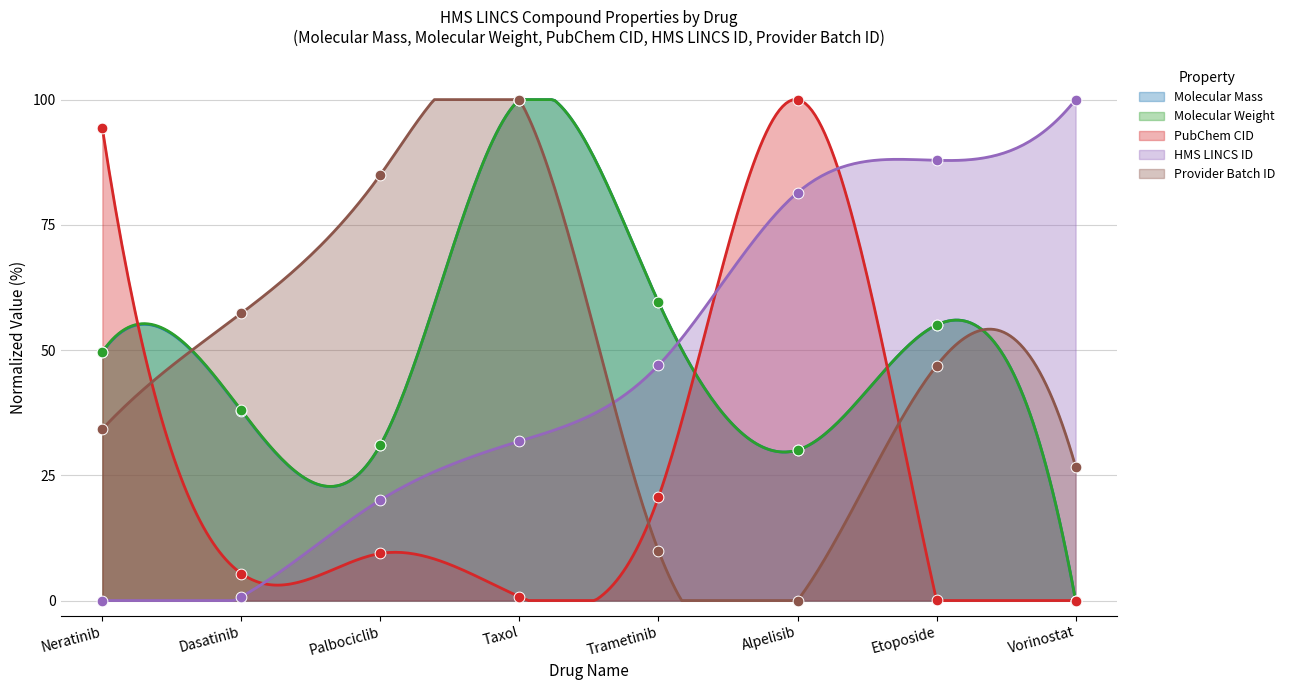

What are all the series names shown in the legend?

Molecular Mass, Molecular Weight, PubChem CID, HMS LINCS ID, Provider Batch ID